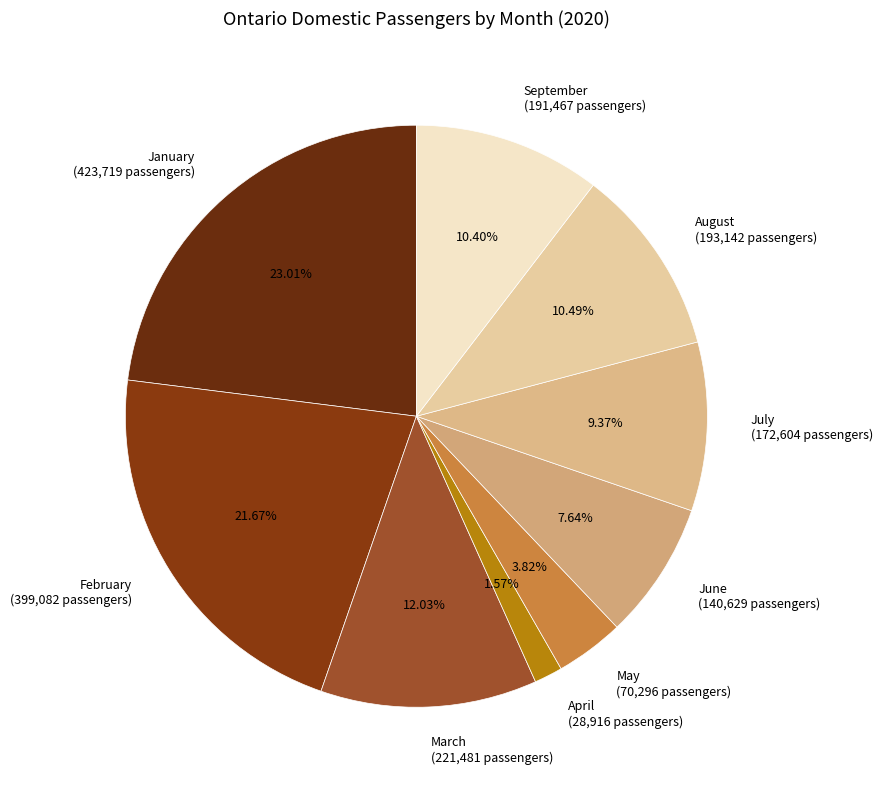

To the nearest percent, what is the combined percentage of January and August?

34%